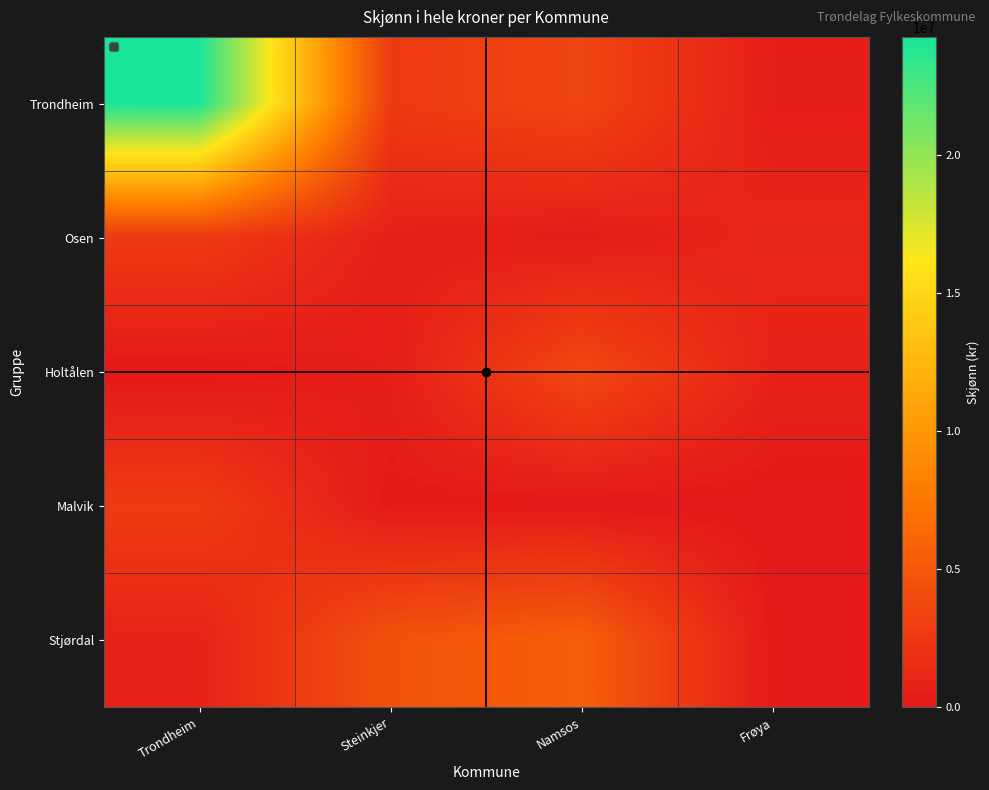

At which category is the sum across all series the highest?

Trondheim